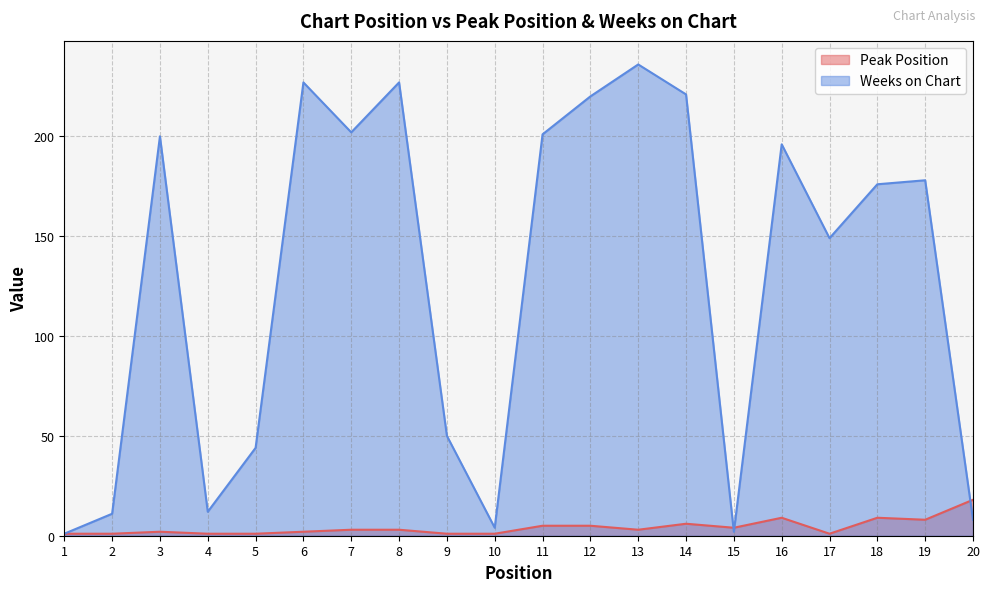

In Weeks on Chart, how many points are higher than both neighbors (excluding endpoints)?

6